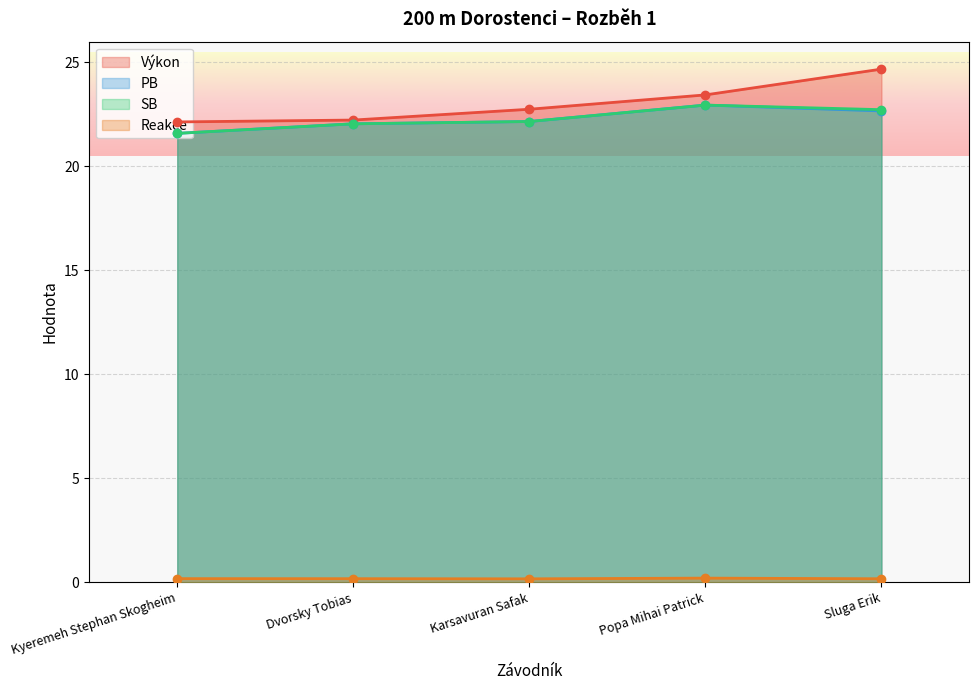

What are all the series names shown in the legend?

Výkon, PB, SB, Reakce